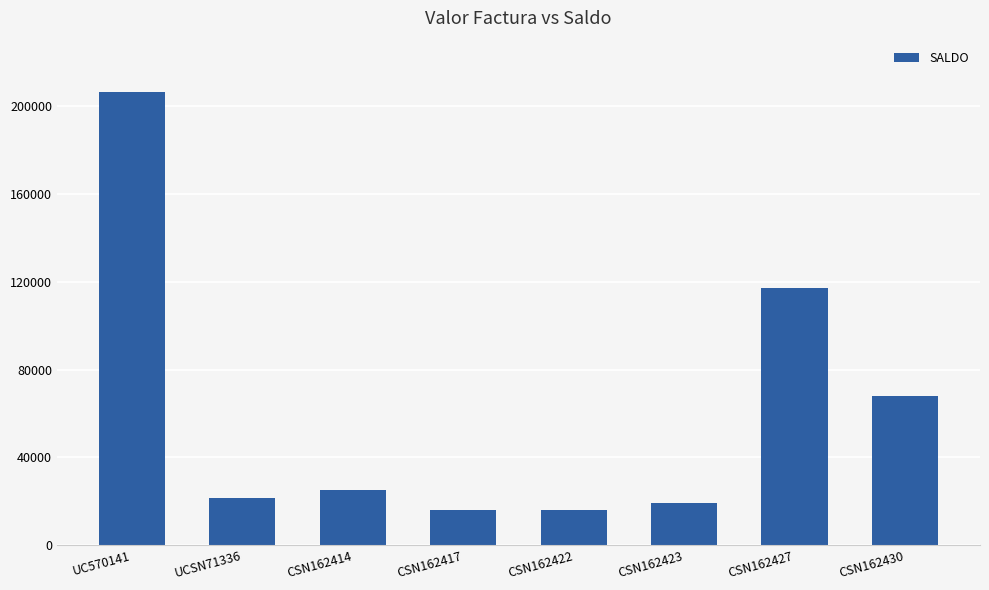

Read the value at UCSN71336, to the nearest 100.

21600